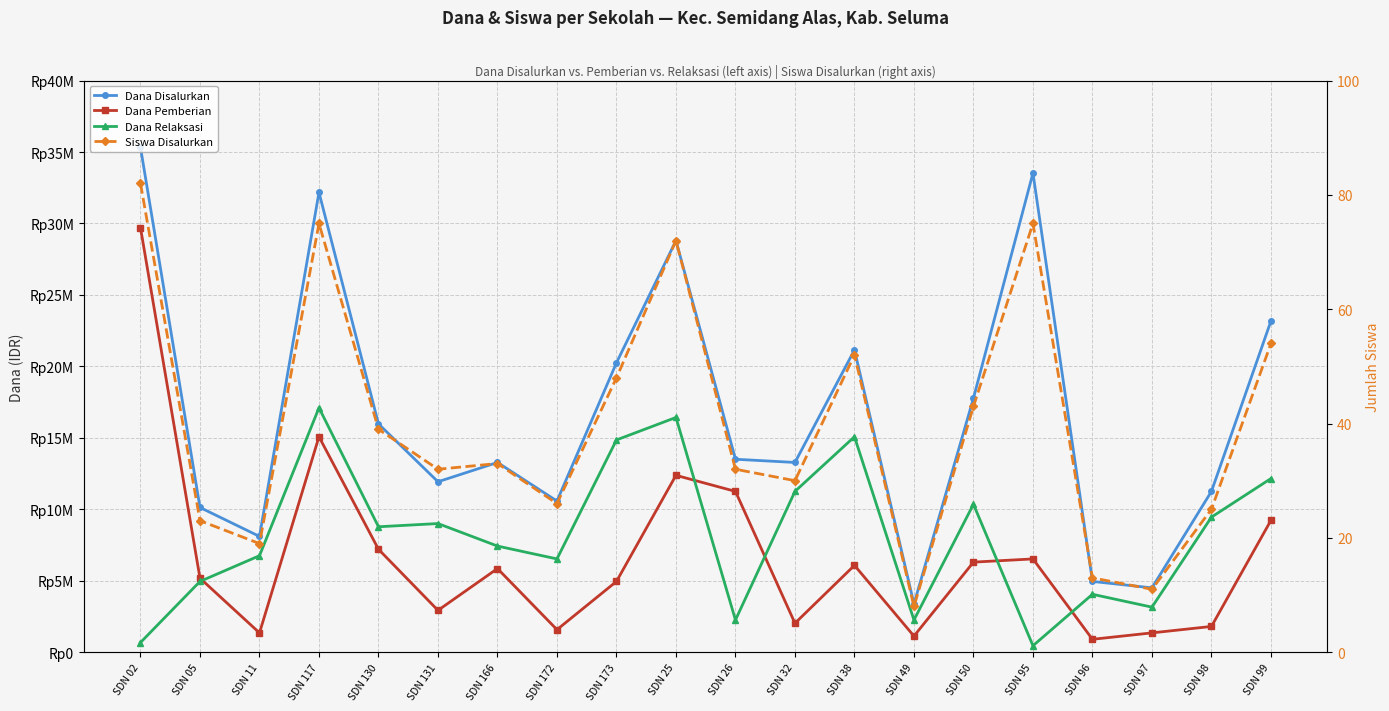

Where is Dana Disalurkan nearest to the value 19350000?

SDN 173